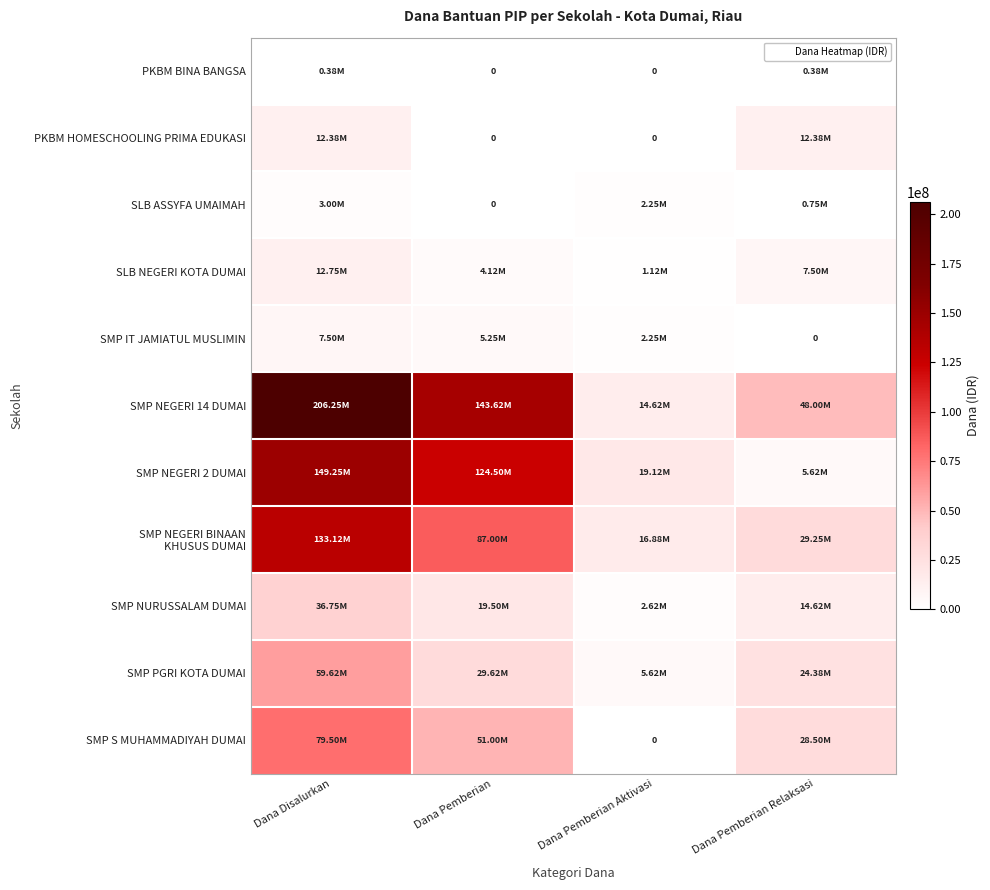

Which category has the highest value in the PKBM HOMESCHOOLING PRIMA EDUKASI series?

Dana Disalurkan